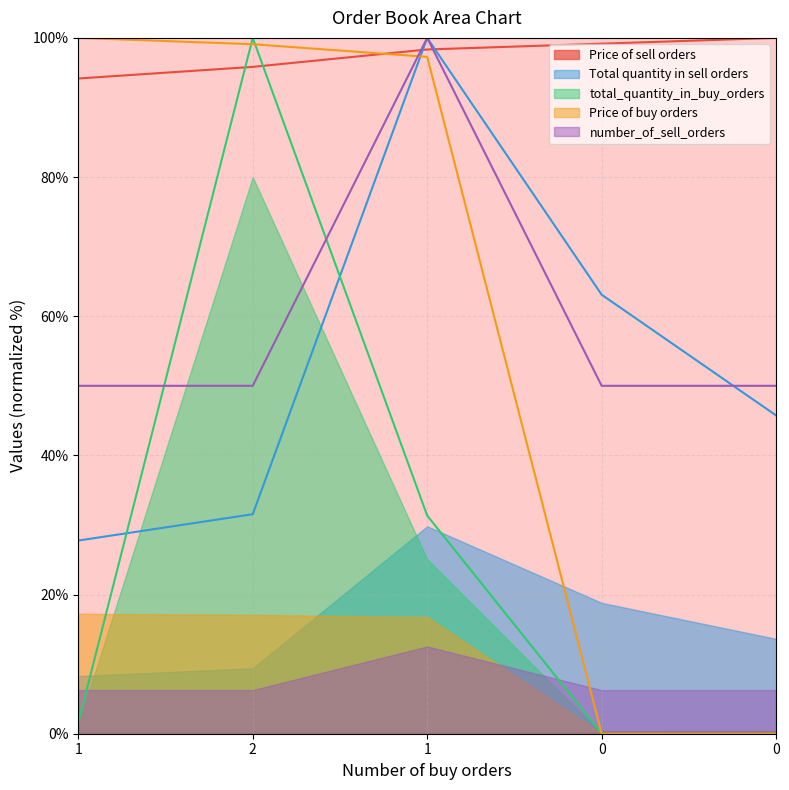

Which series has the largest total across all categories?

Price of sell orders